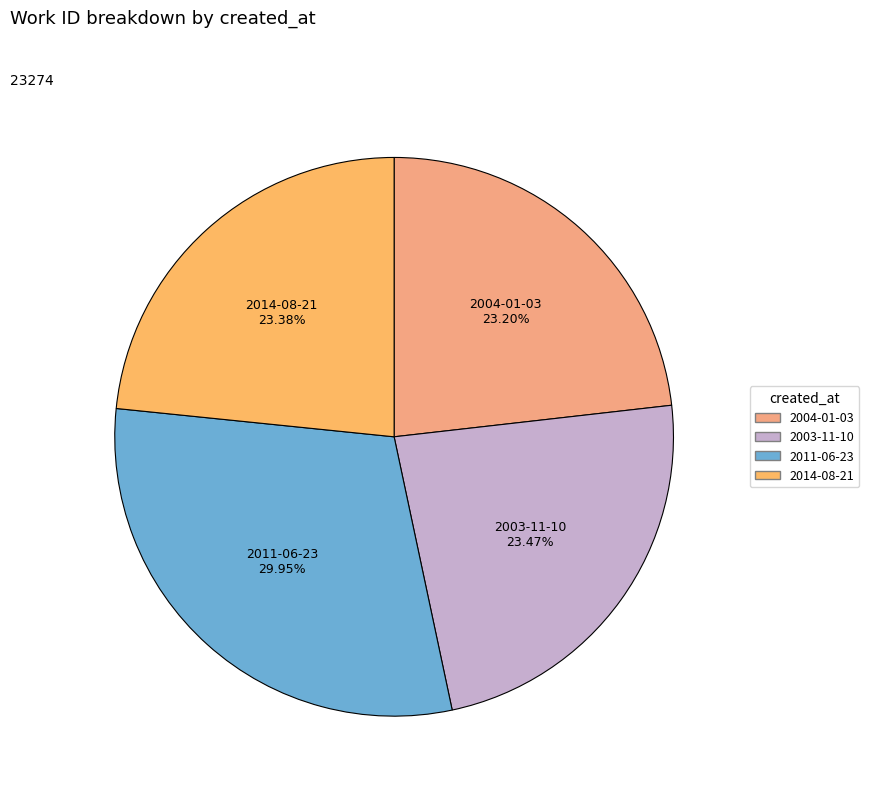

Which slice is the largest?

2011-06-23